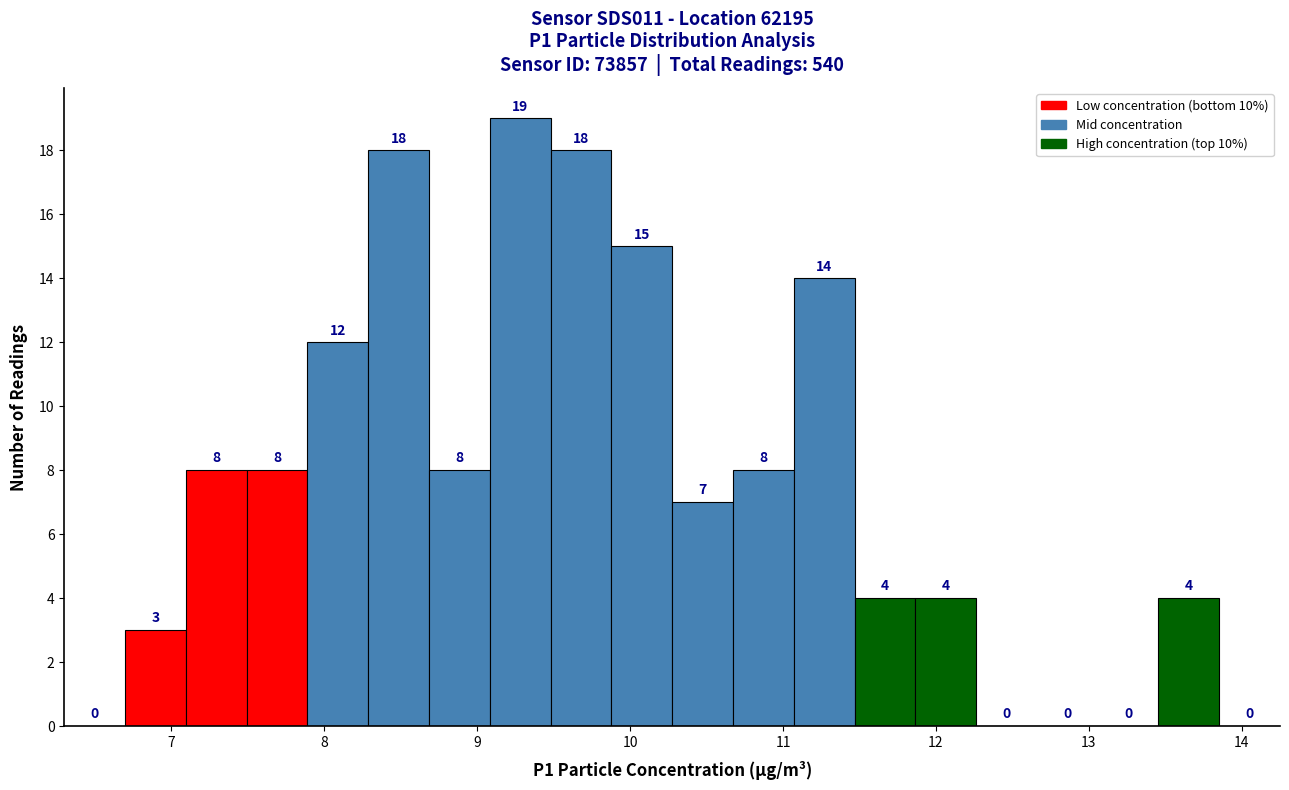

Read against the x-axis, roughly where is the centre of the tallest bar?

9.3